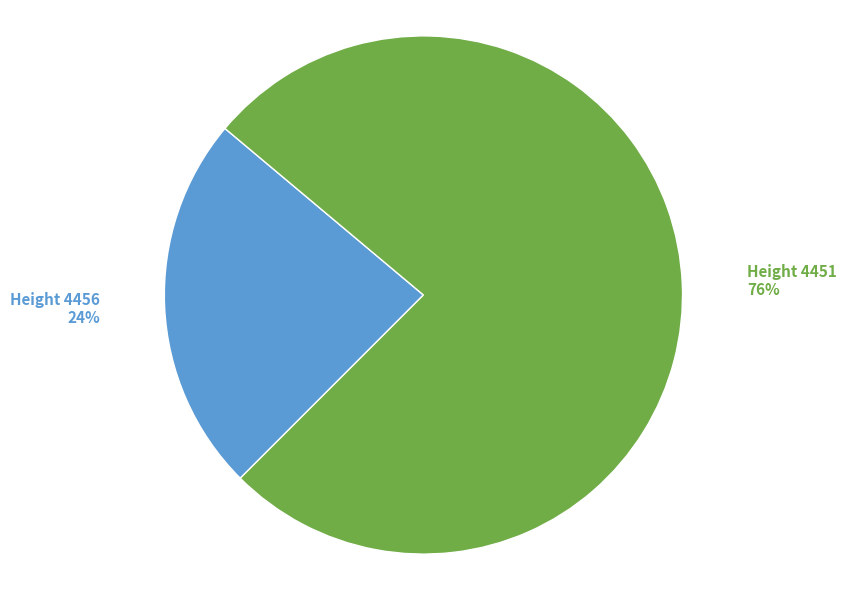

How many segments does this pie chart have?

2